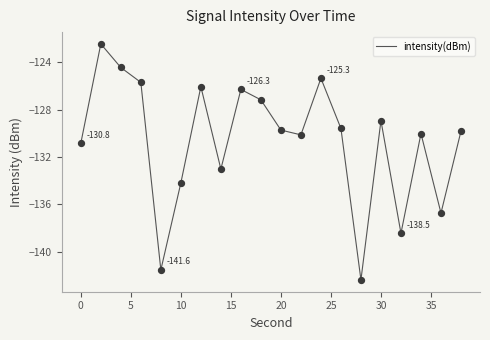

What is the maximum value shown in the chart?

-122.4